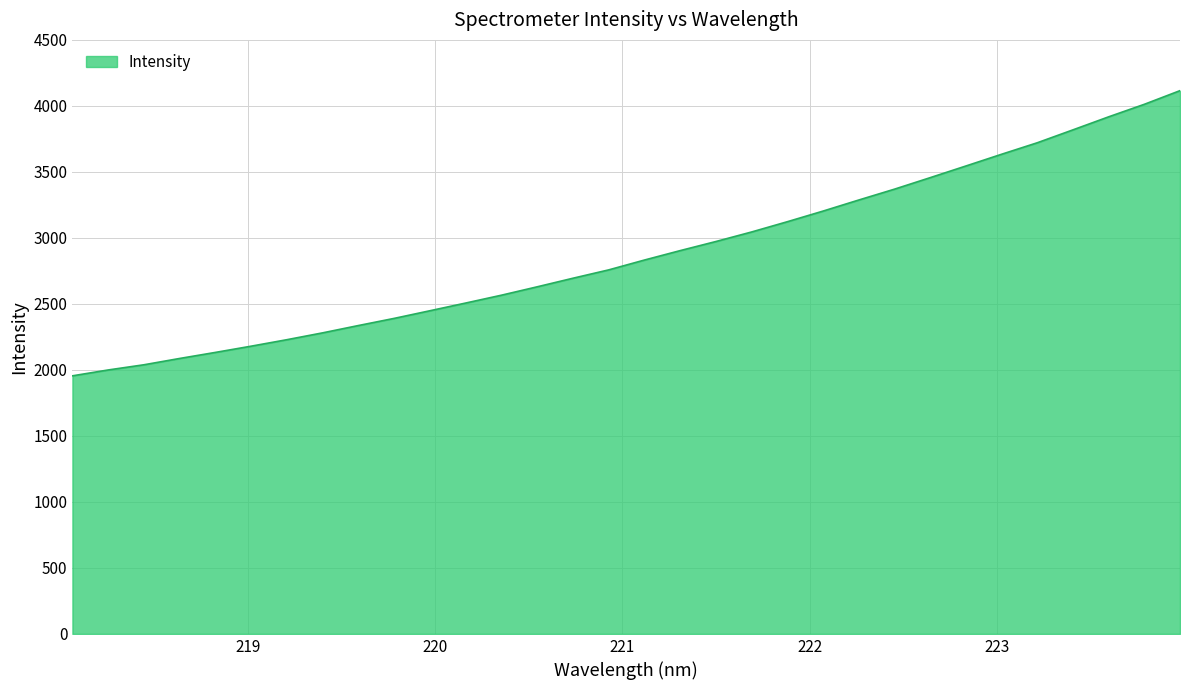

What is the smallest value displayed?

1955.0